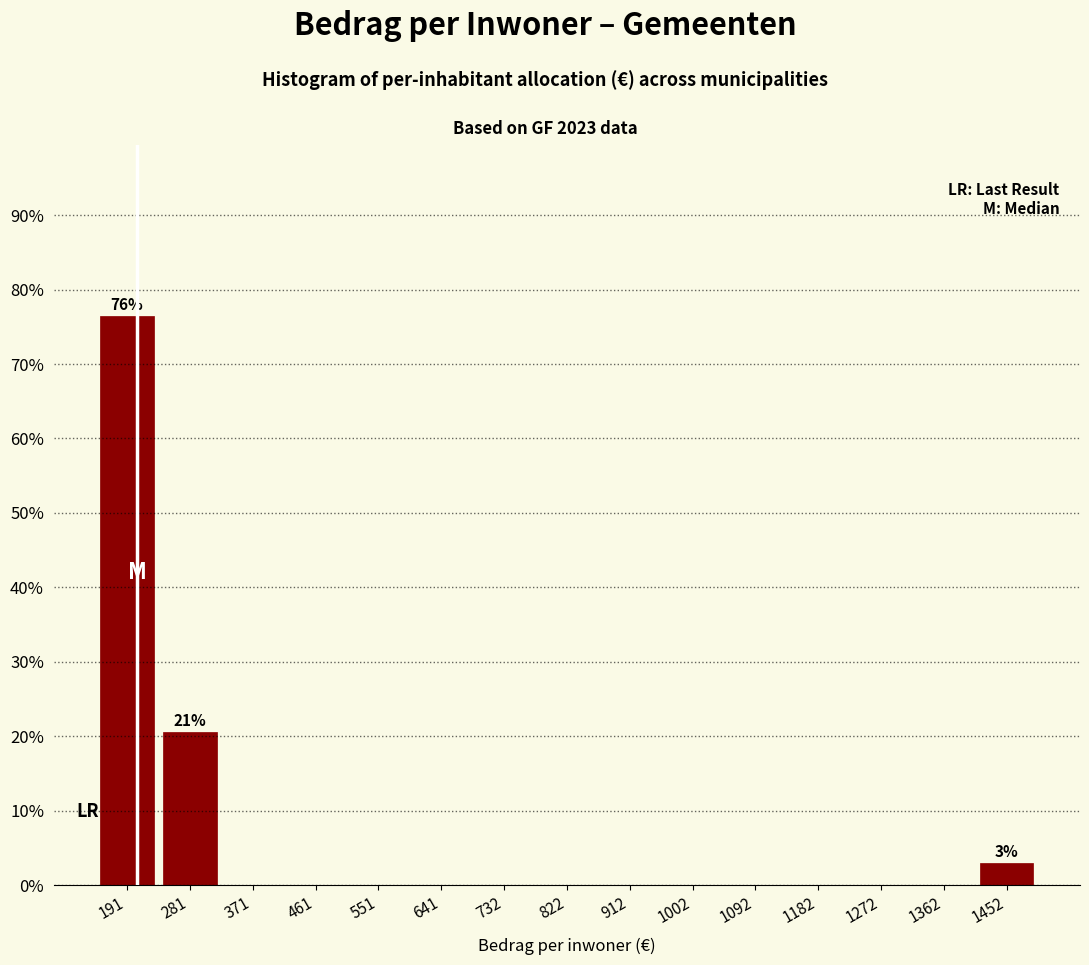

Which range on the x-axis has the tallest bar?

150 to 240